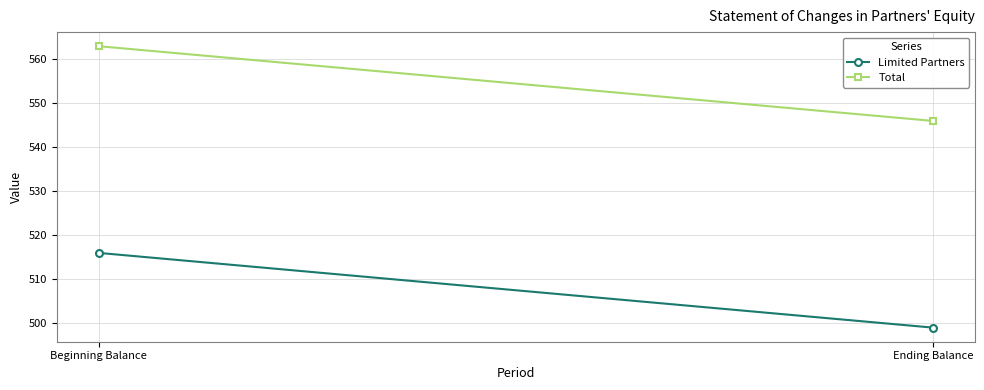

At Beginning Balance, list the series in order from largest to smallest.

Total, Limited Partners